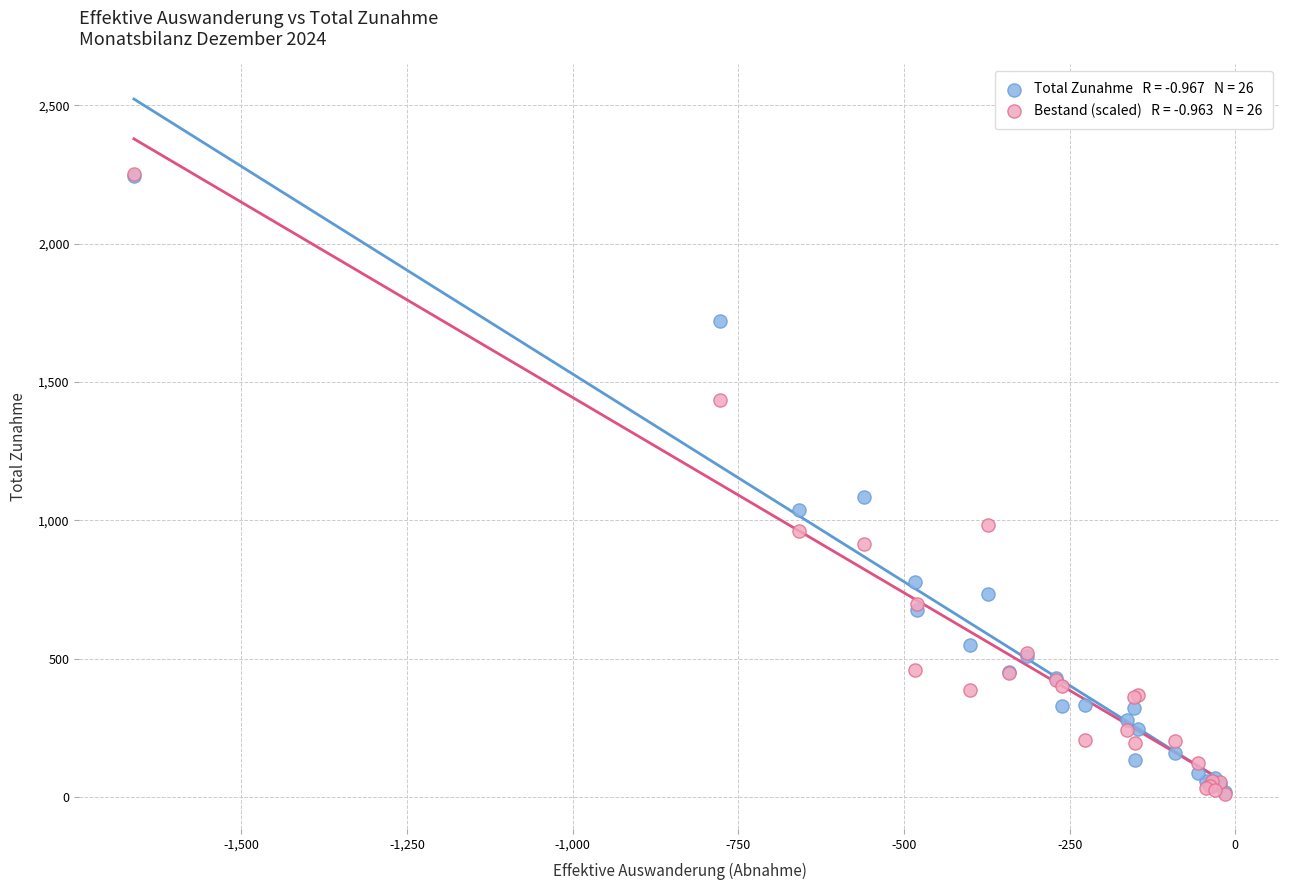

Across all series, what Y value is closest to 1129?

1084.0